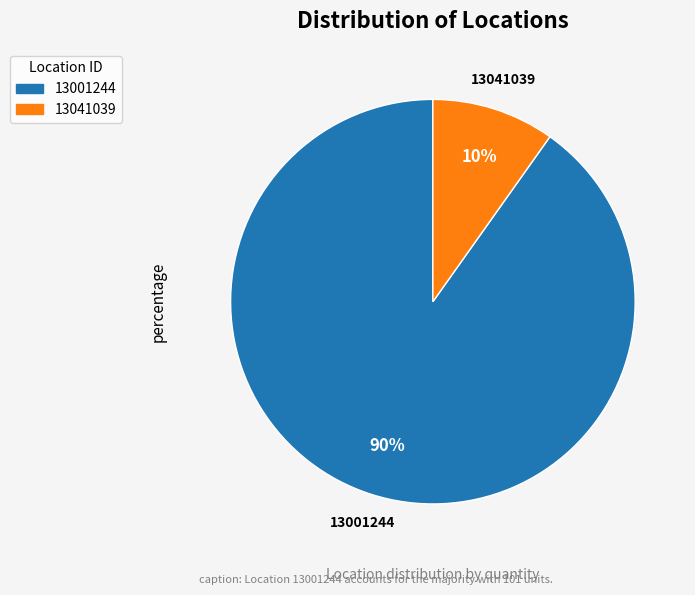

To the nearest percent, what percentage of the pie is 13001244?

90%